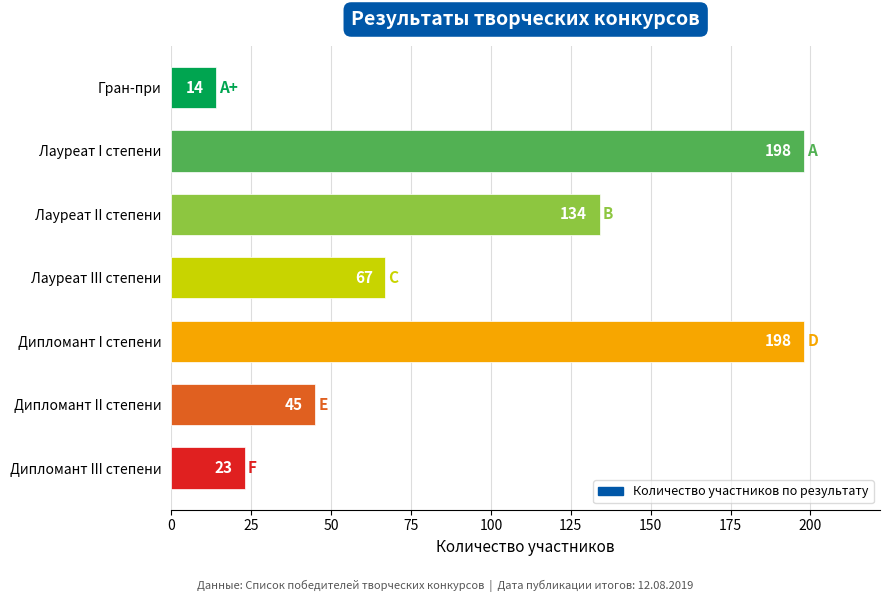

How many bars are there in total?

7